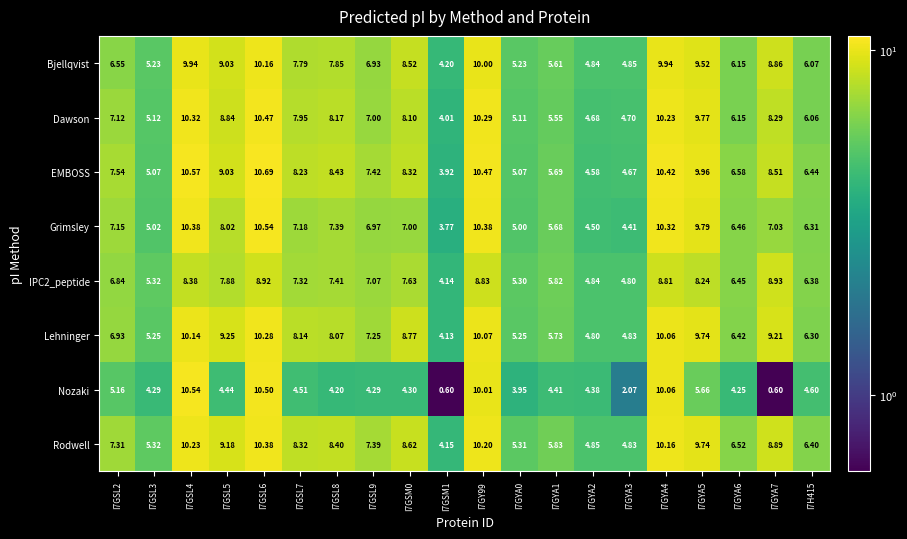

Is the value of Nozaki at I7H415 greater than the value of EMBOSS at I7GY99?

No